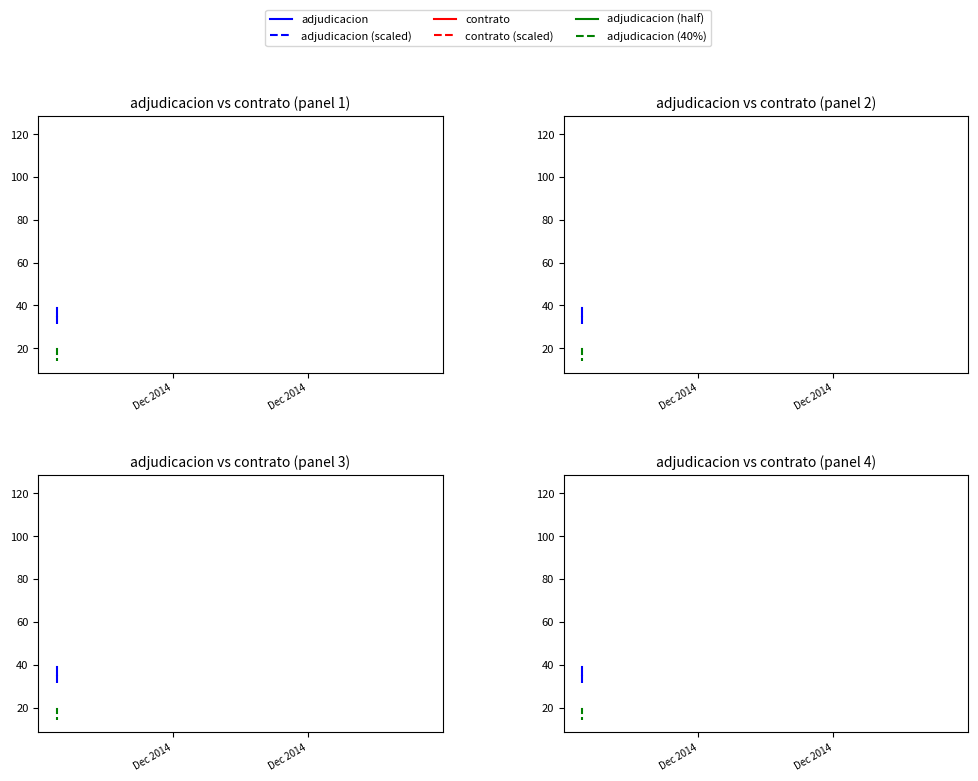

Which category has the lowest value in the adjudicacion (scaled) series?

Dec 2014